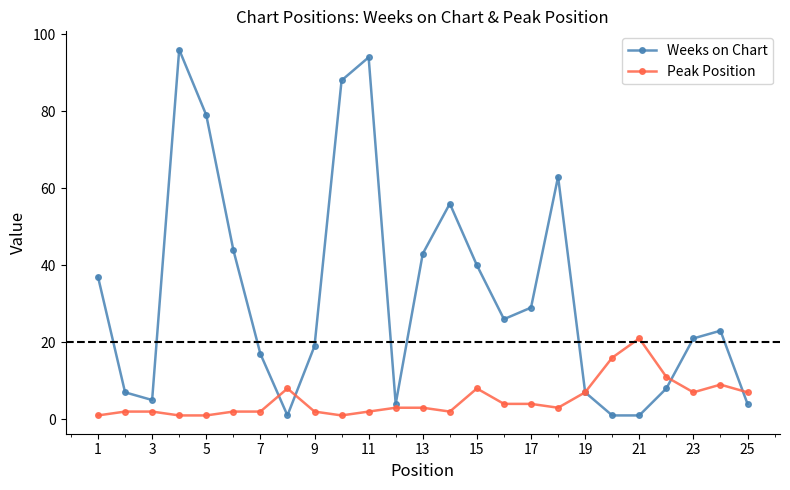

What are all the series names shown in the legend?

Weeks on Chart, Peak Position